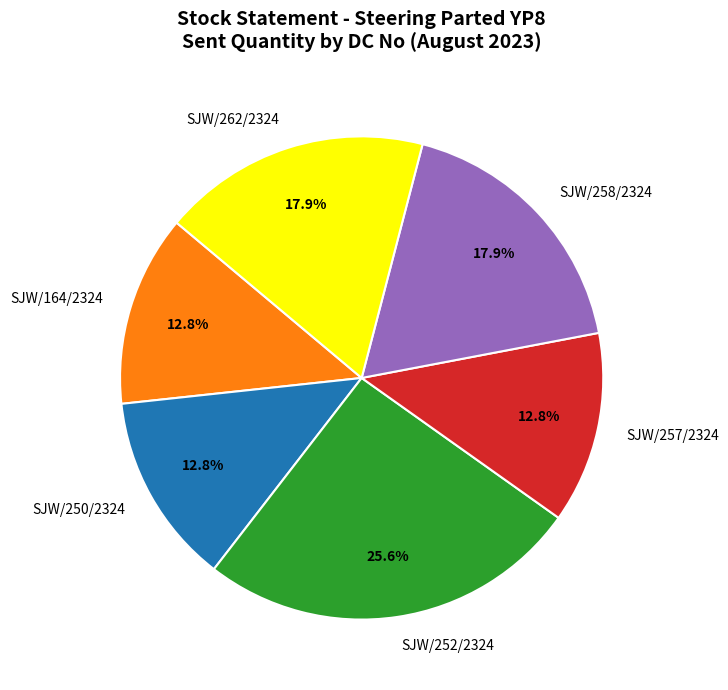

Count the number of slices in the pie.

6